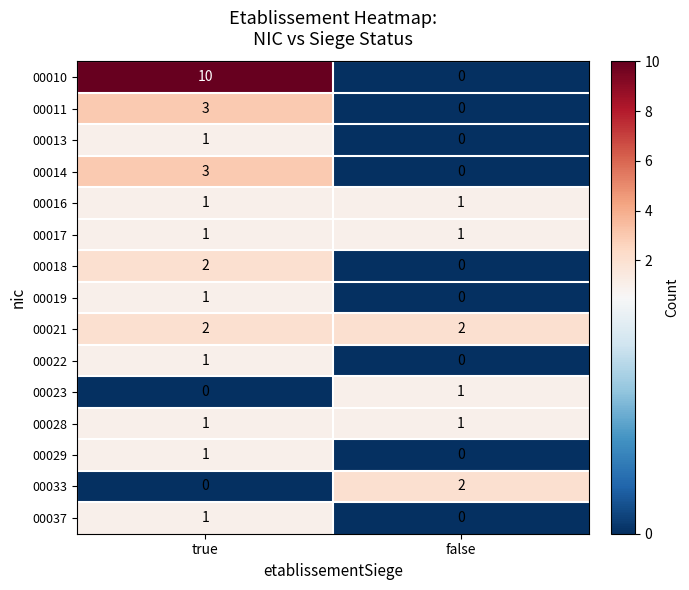

What is the difference between the highest and lowest values at true?

10